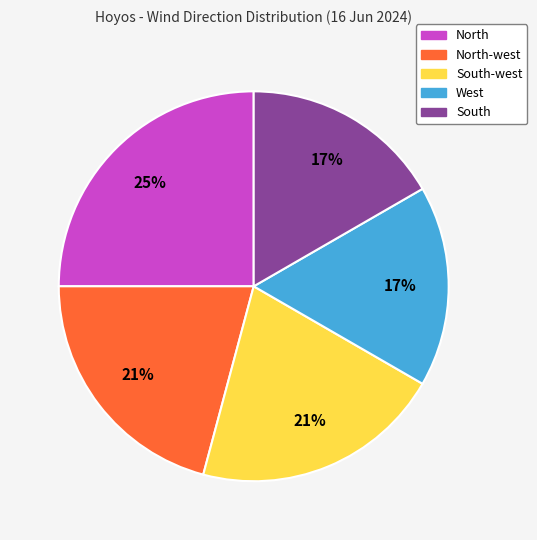

Is there a majority slice in this chart?

No